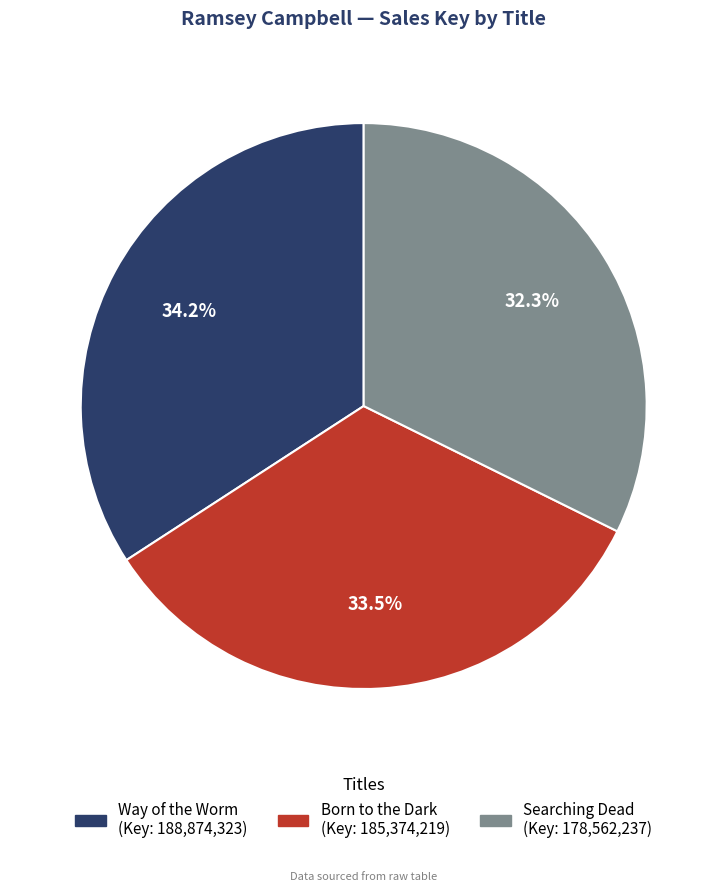

Rank the categories by value from lowest to highest.

Searching Dead, Born to the Dark, Way of the Worm